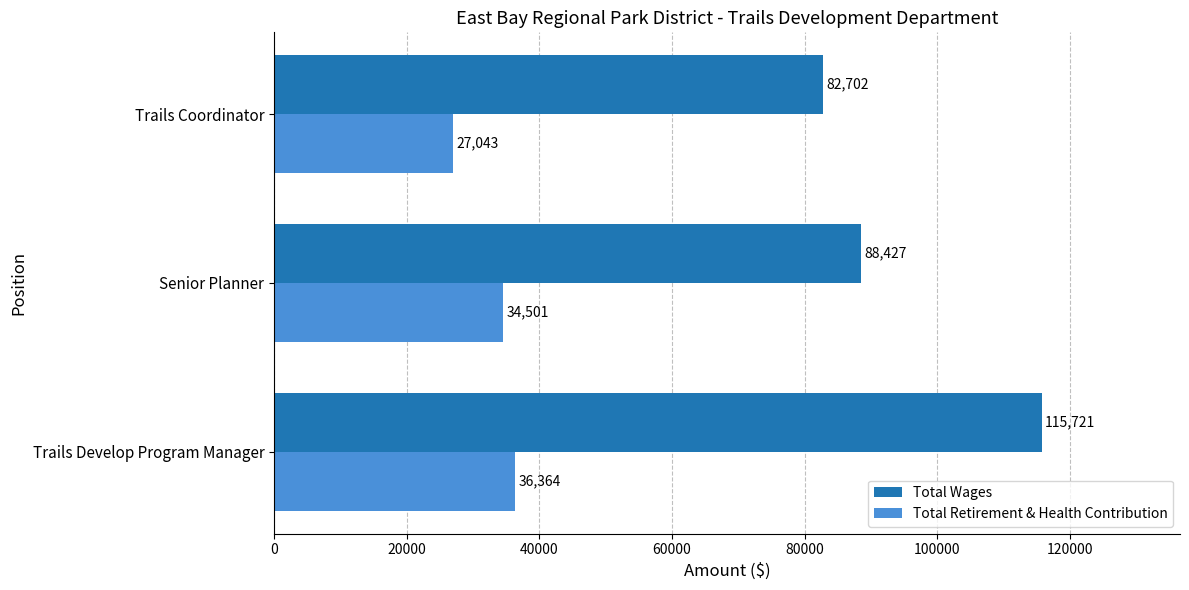

Rank the series by their average value, from lowest to highest.

Total Retirement & Health Contribution, Total Wages